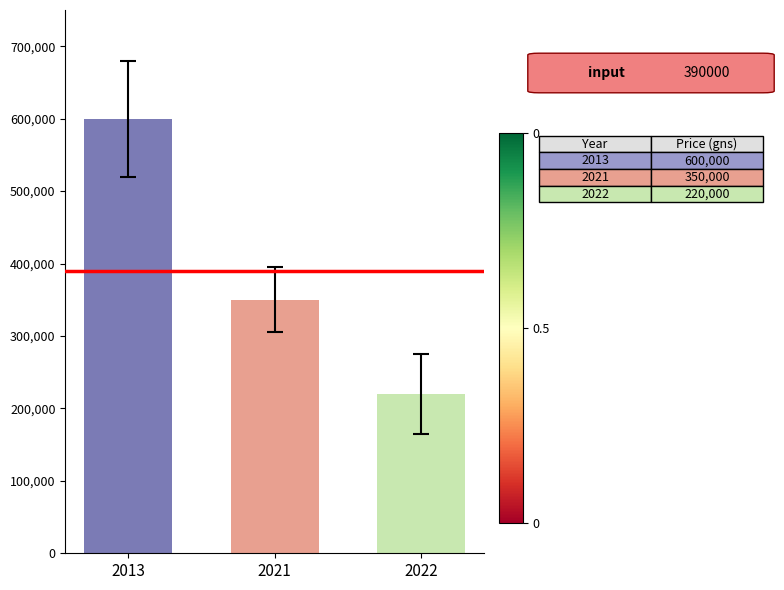

How many categories are shown in the chart?

3